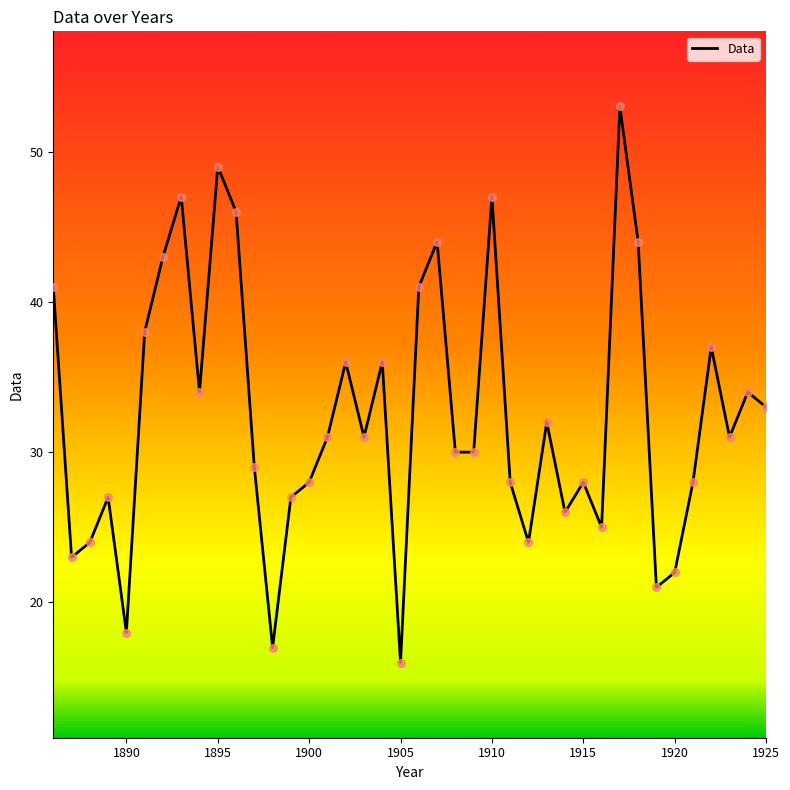

What is the difference between the maximum and minimum values?

37